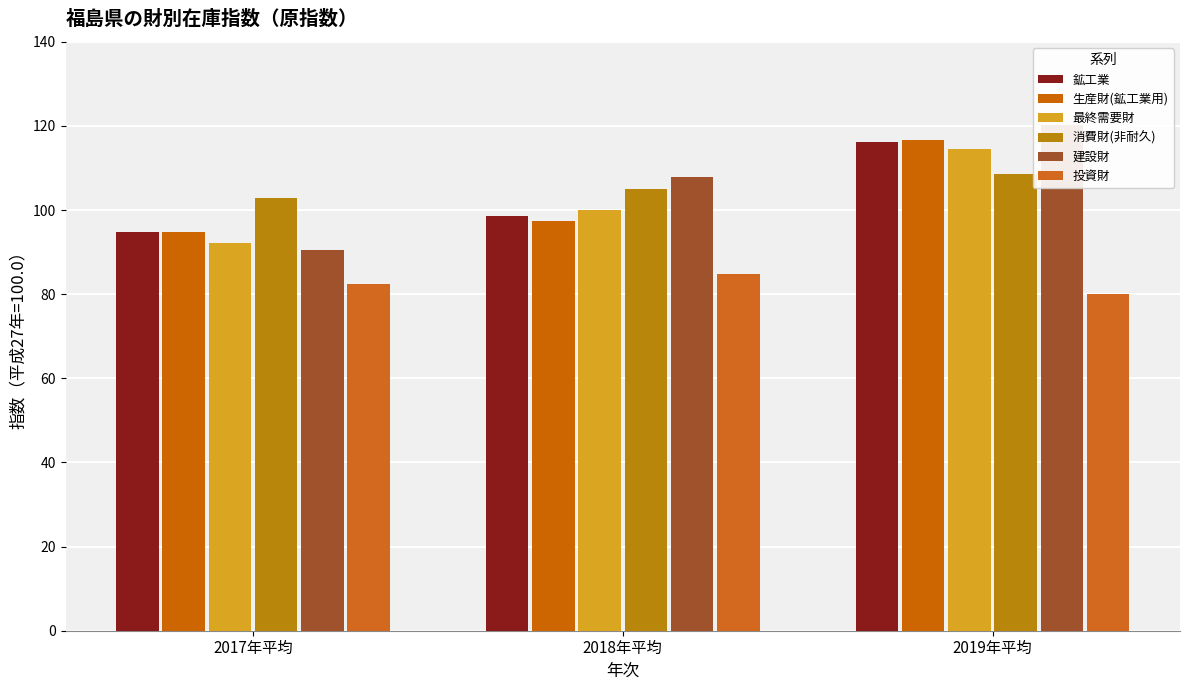

At which label does 消費財(非耐久) reach its peak?

2019年平均